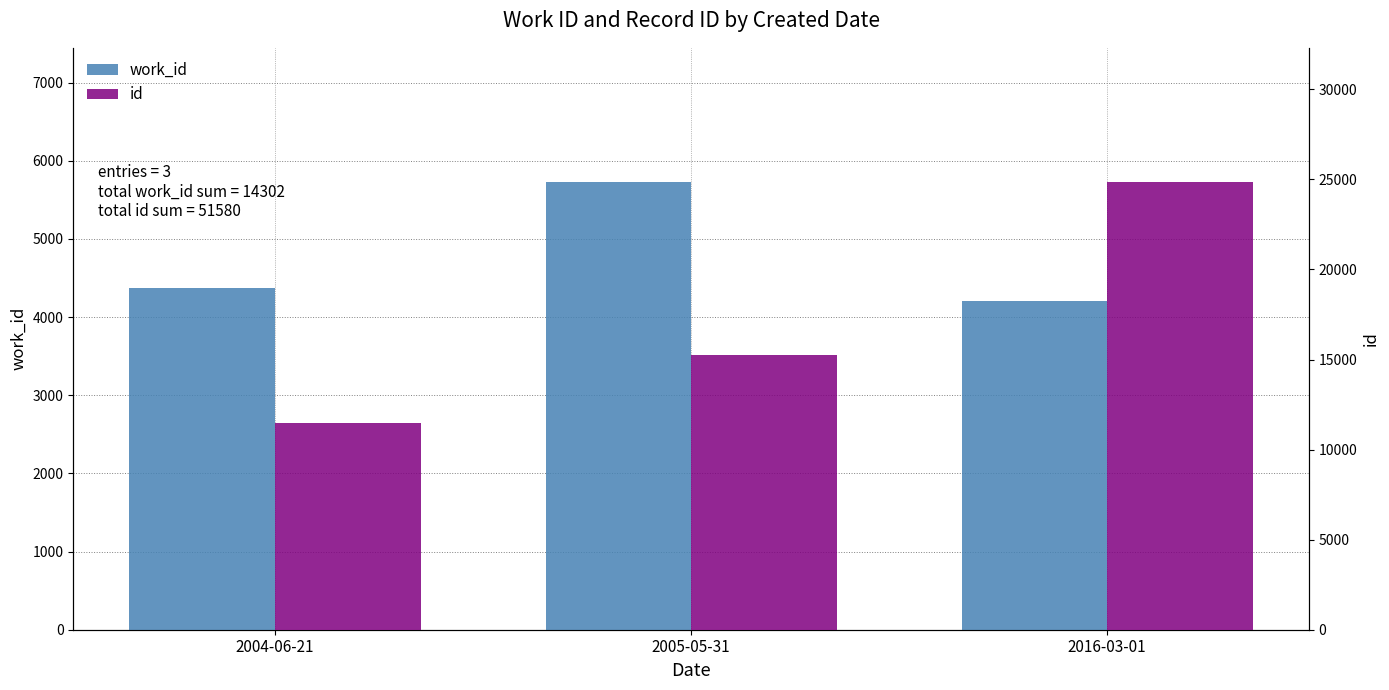

What is the label of the 1st bar from the left?

2004-06-21